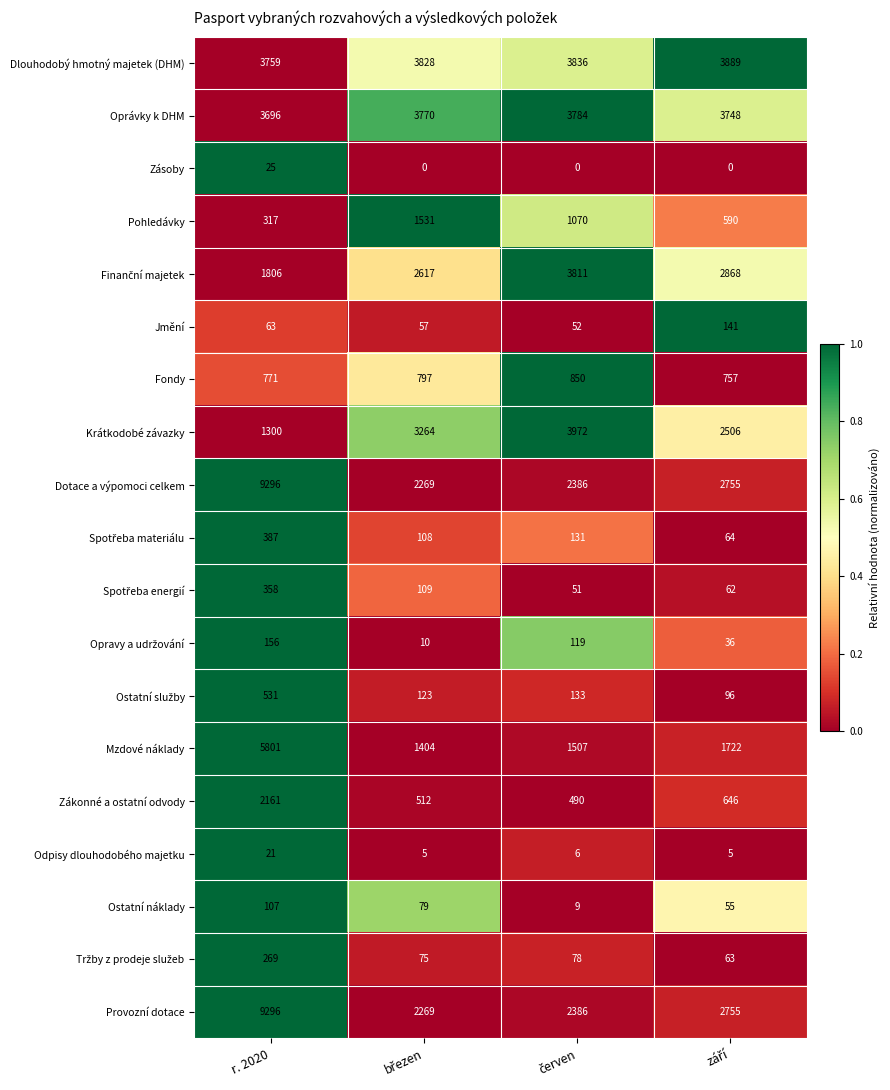

What is the difference between the maximum and minimum values in the Oprávky k DHM series?

88